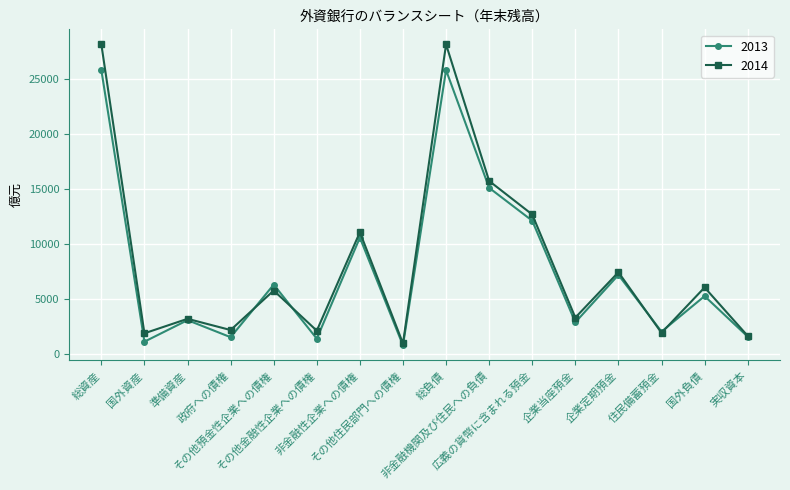

What is the label of the 14th point from the right?

準備資産